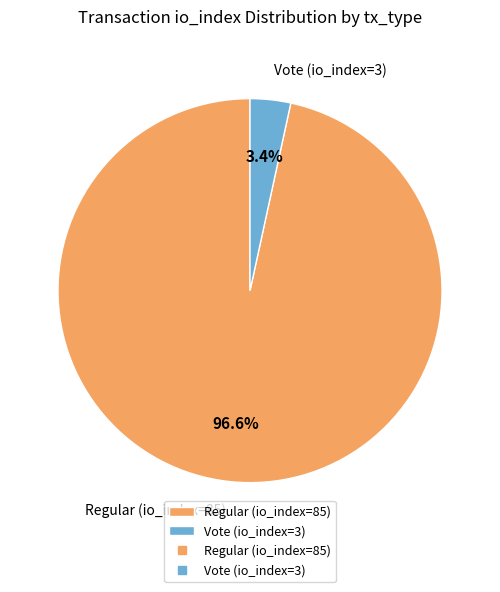

What is the smallest slice in the pie chart?

Vote (io_index=3)